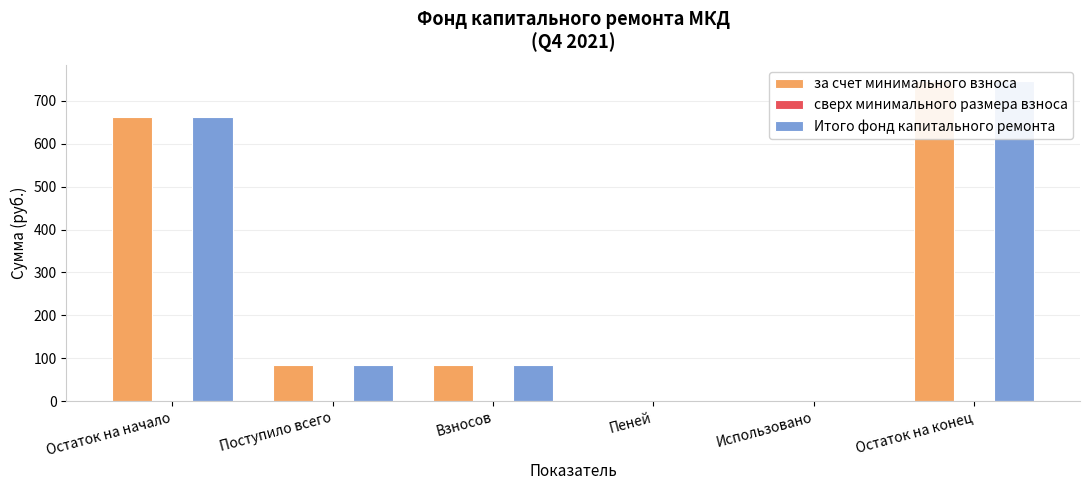

What is the sum of the за счет минимального взноса values at Пеней and Взносов?

84.2